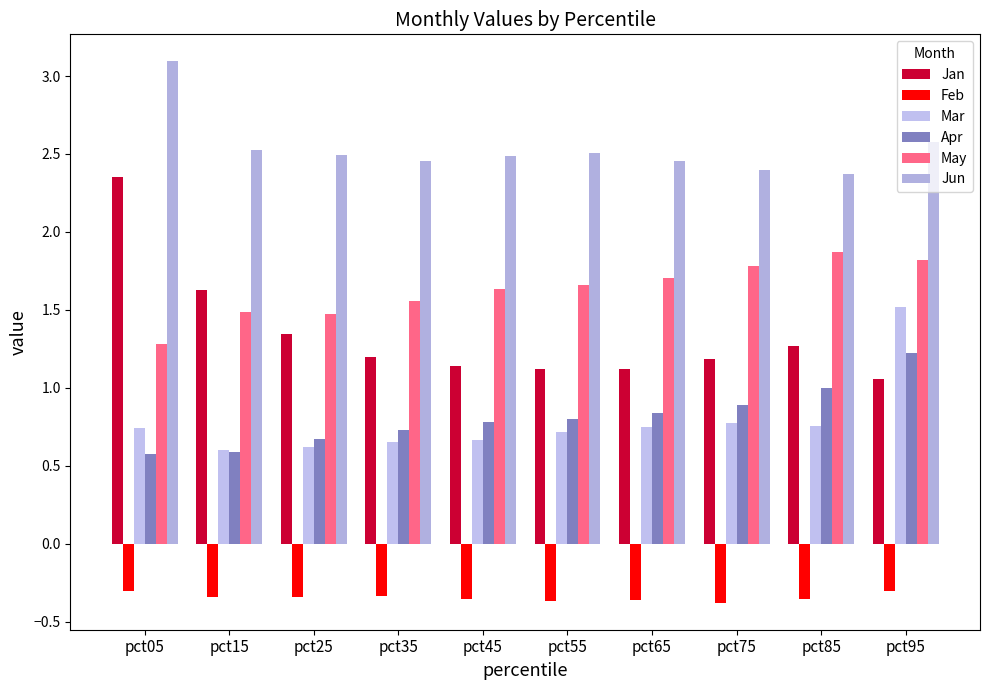

How many bars are there in each group?

6